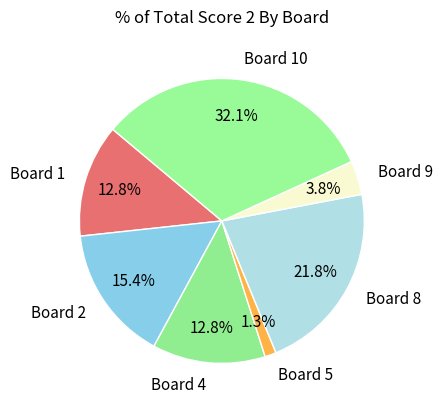

To the nearest percent, what is the difference between the largest and smallest slice percentages?

31%